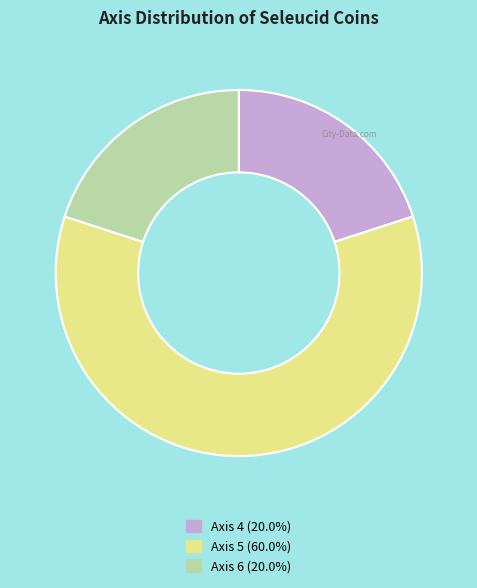

How many slices are in this pie chart?

3